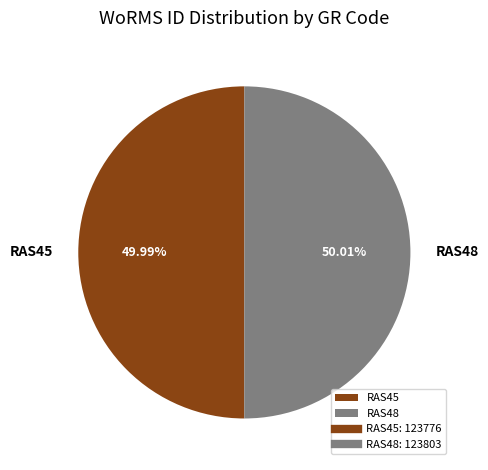

Count the number of slices in the pie.

2